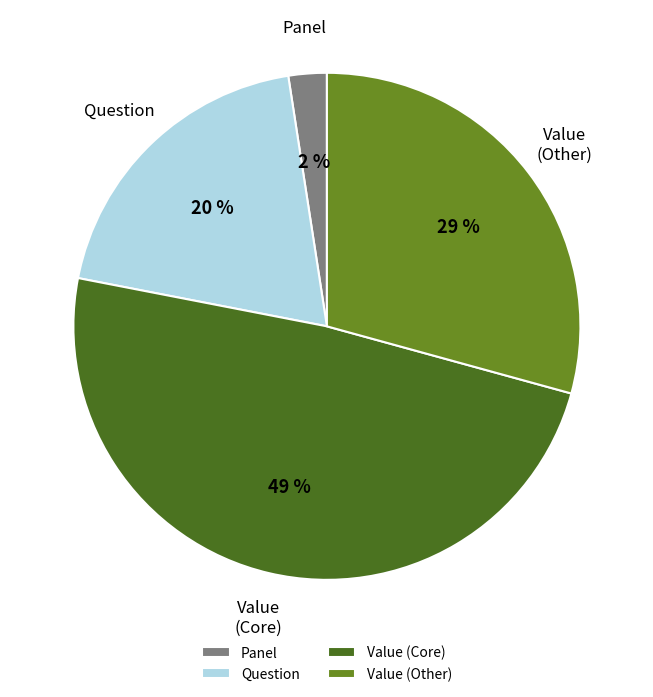

Between Value (Core) and Panel, which is larger?

Value (Core)